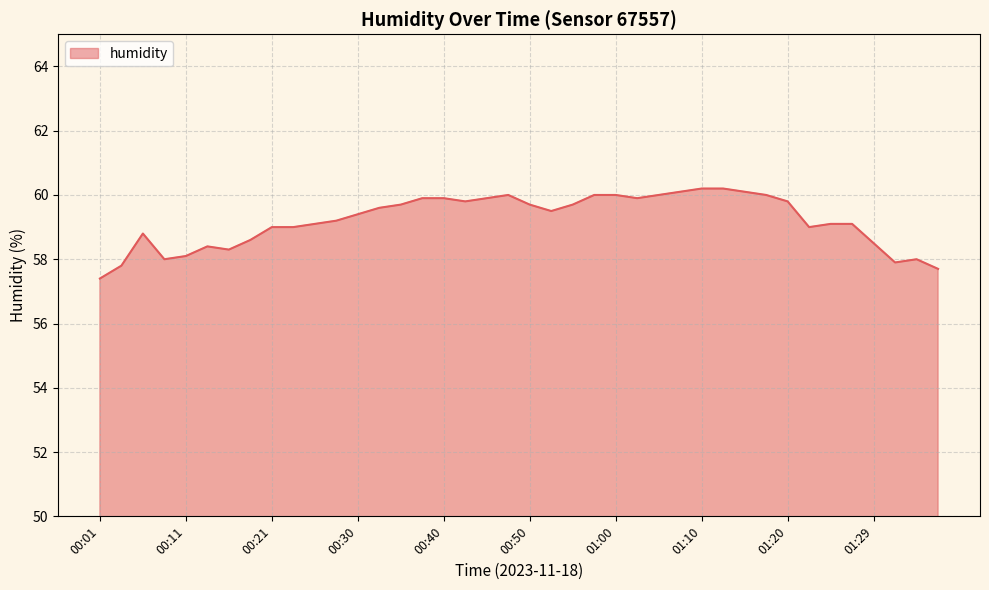

What is the greatest value displayed?

60.2